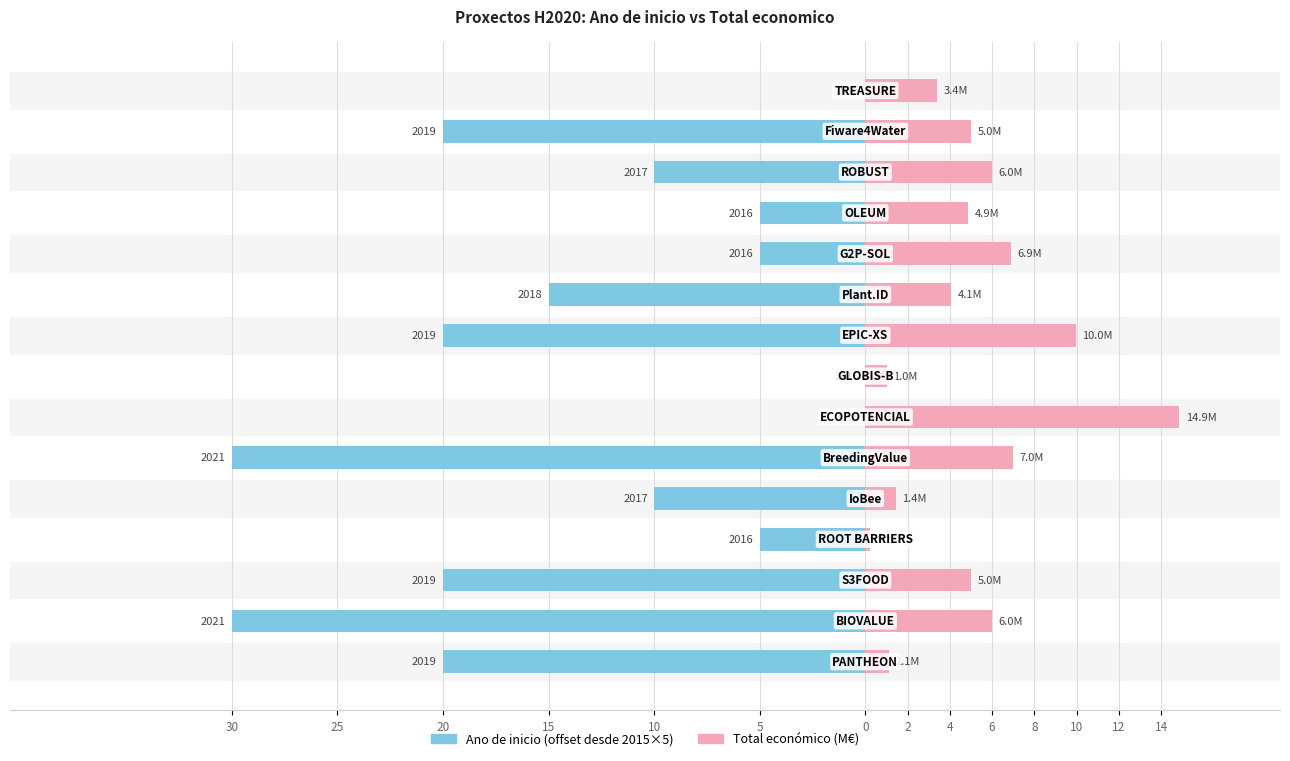

How many data points in Total económico (M€) are above 4?

10